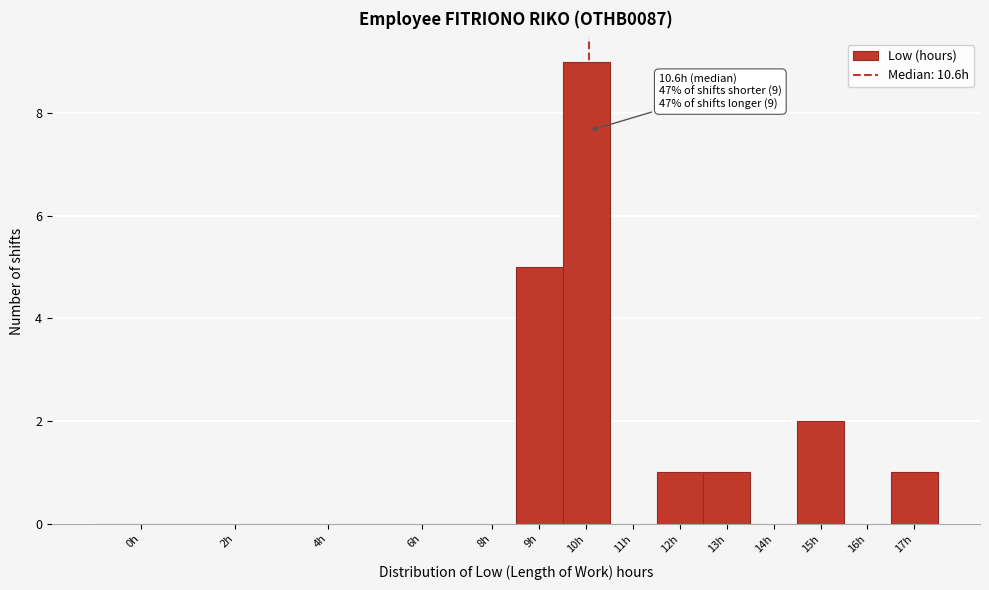

Reading right to left, transcribe all the data shown in this chart.

17h=1	16h=0	15h=2	14h=0	13h=1	12h=1	11h=0	10h=9	9h=5	8h=0	6h=0	4h=0	2h=0	0h=0